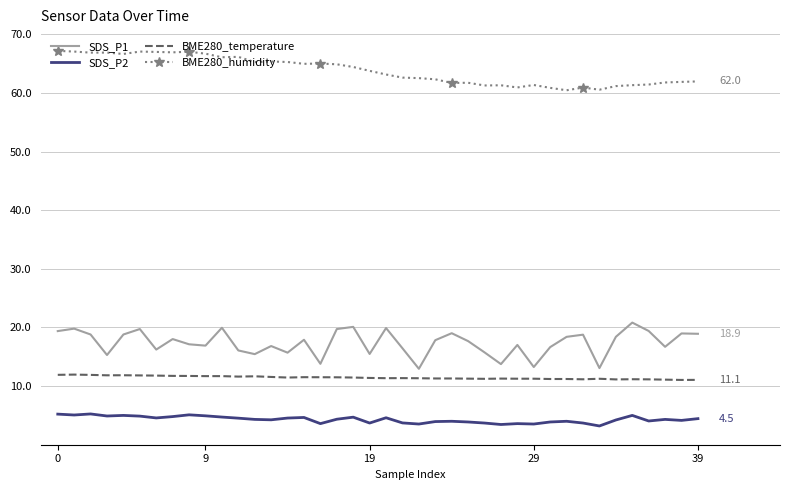

Which series has the largest total across all categories?

BME280_humidity